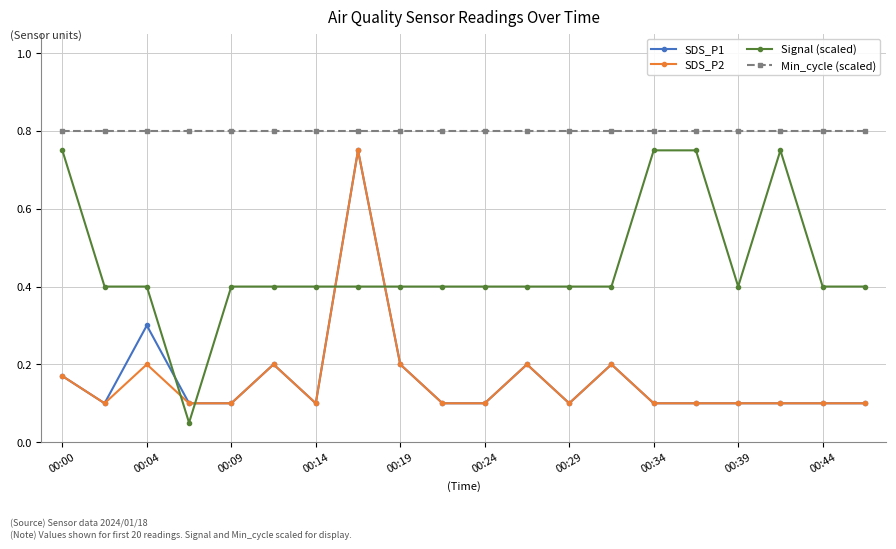

Which series has the largest range (max minus min)?

Signal (scaled)